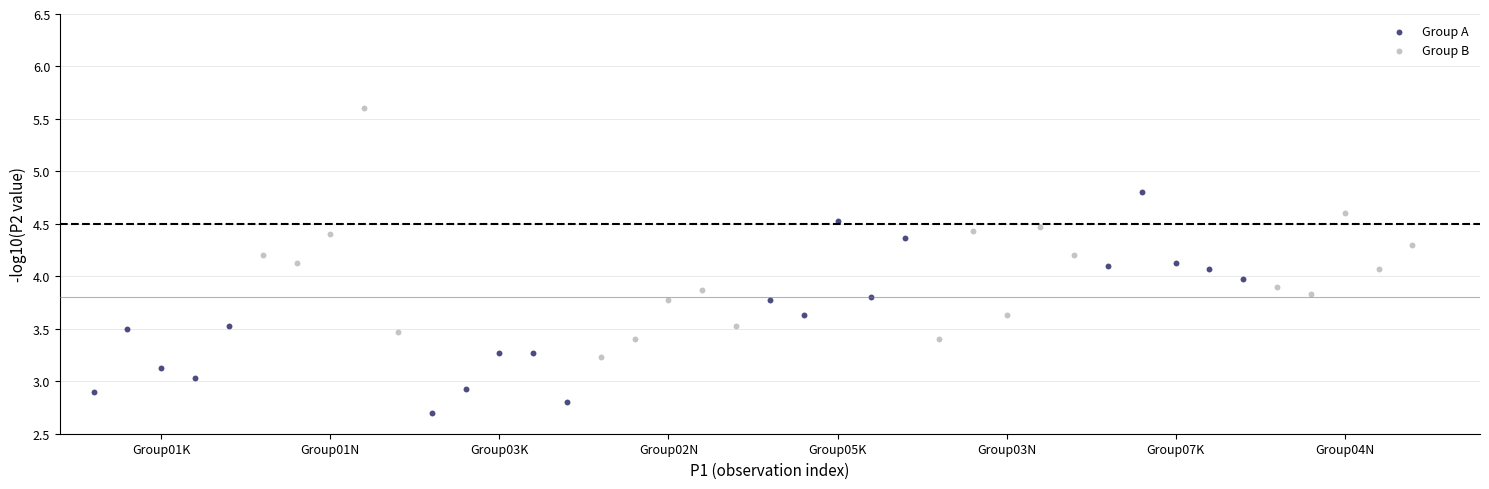

Which series reaches the minimum Y coordinate?

Group A